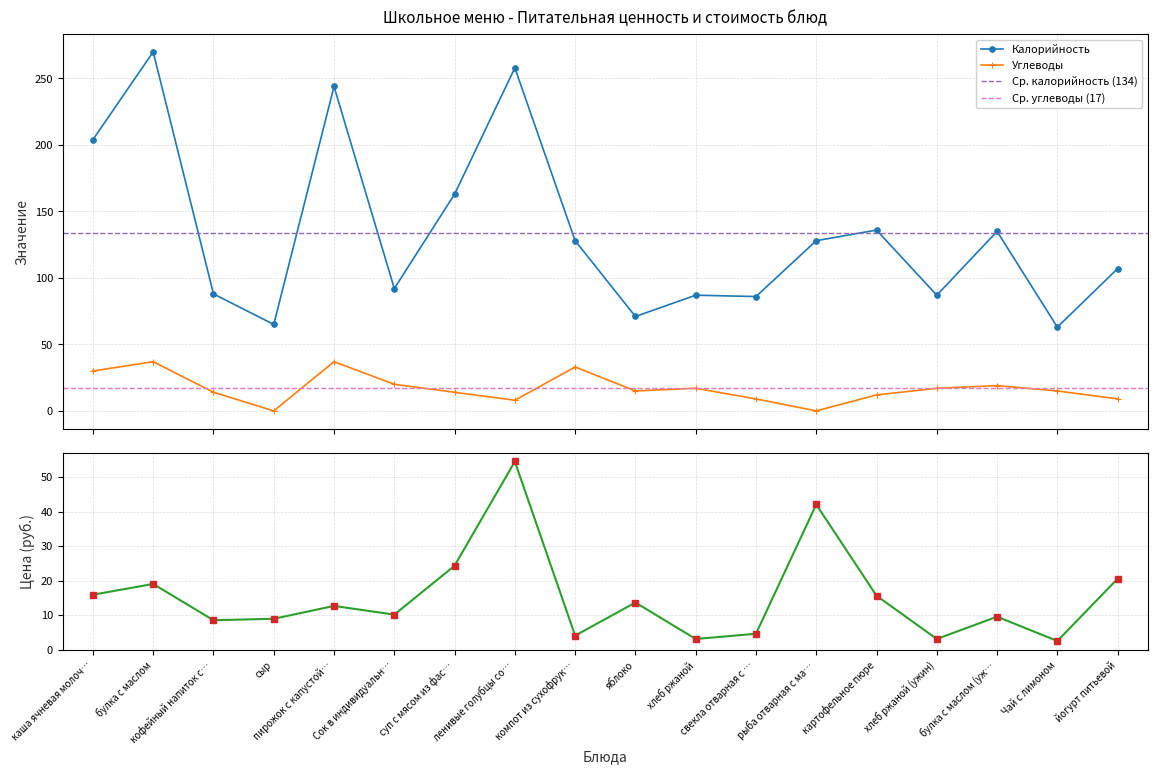

True or false: Калорийность and Углеводы cross at least once.

False